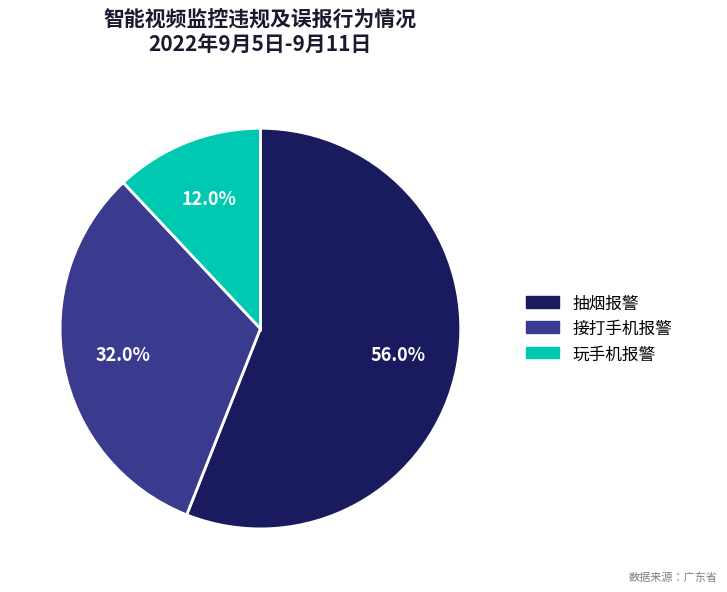

Which slice is the largest?

抽烟报警